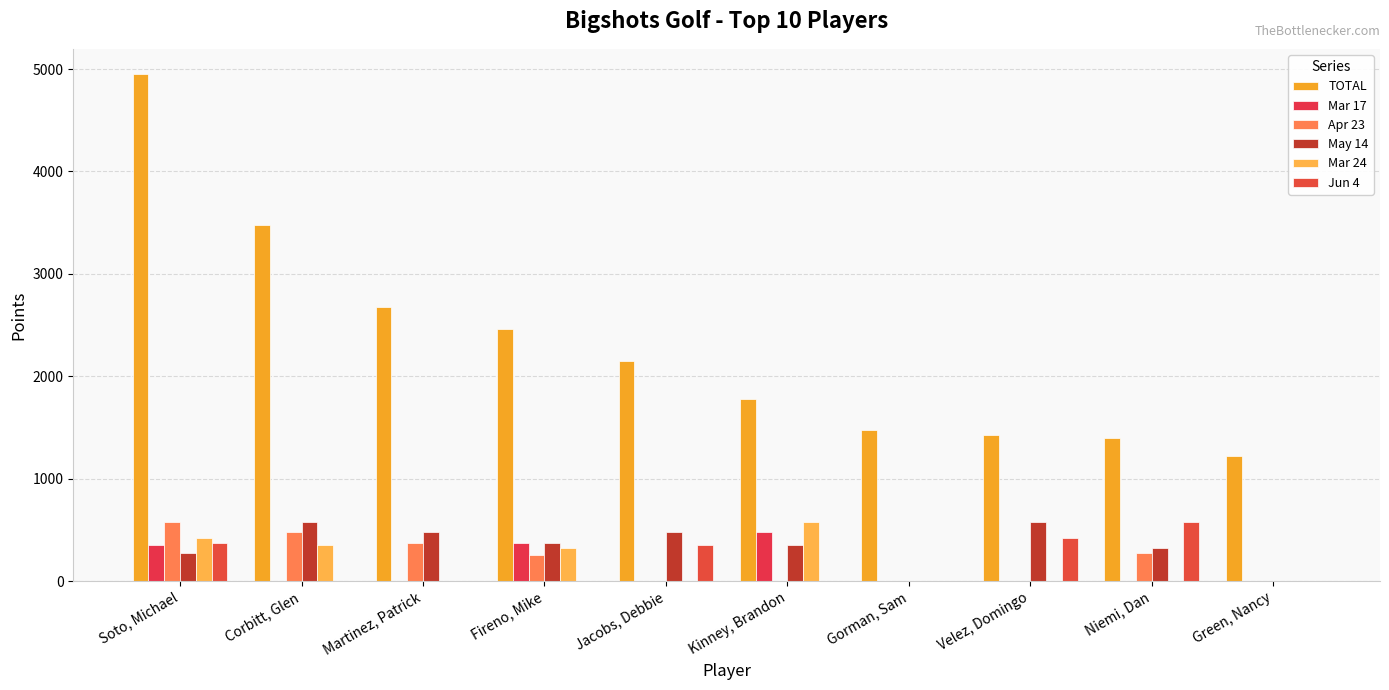

What are all the series names shown in the legend?

TOTAL, Mar 17, Apr 23, May 14, Mar 24, Jun 4